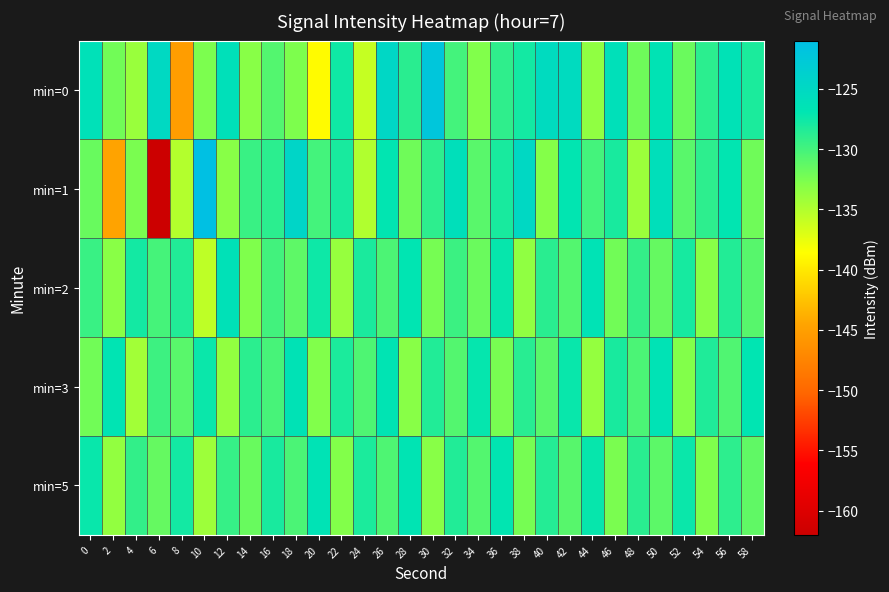

What is the total value across all series at 52?

-650.9